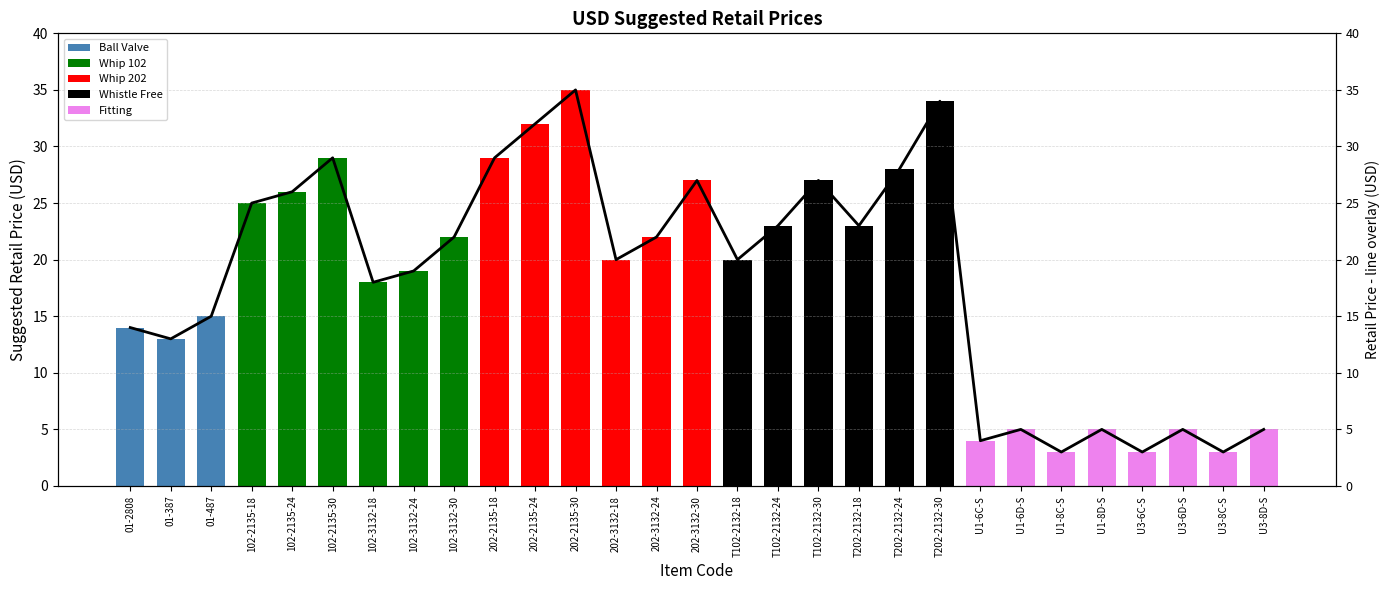

The value of Fitting at 102-3132-30 is 0. True or false?

True